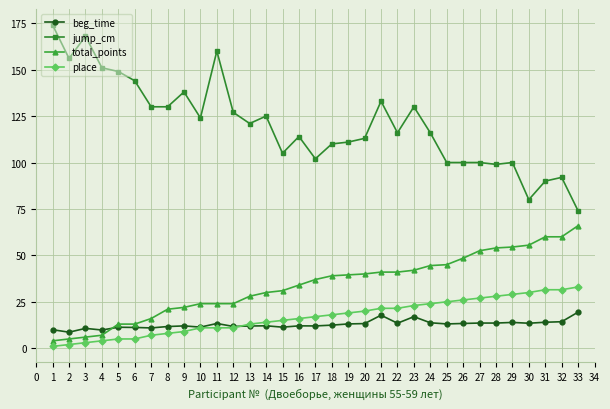

How many series are shown in this chart?

4